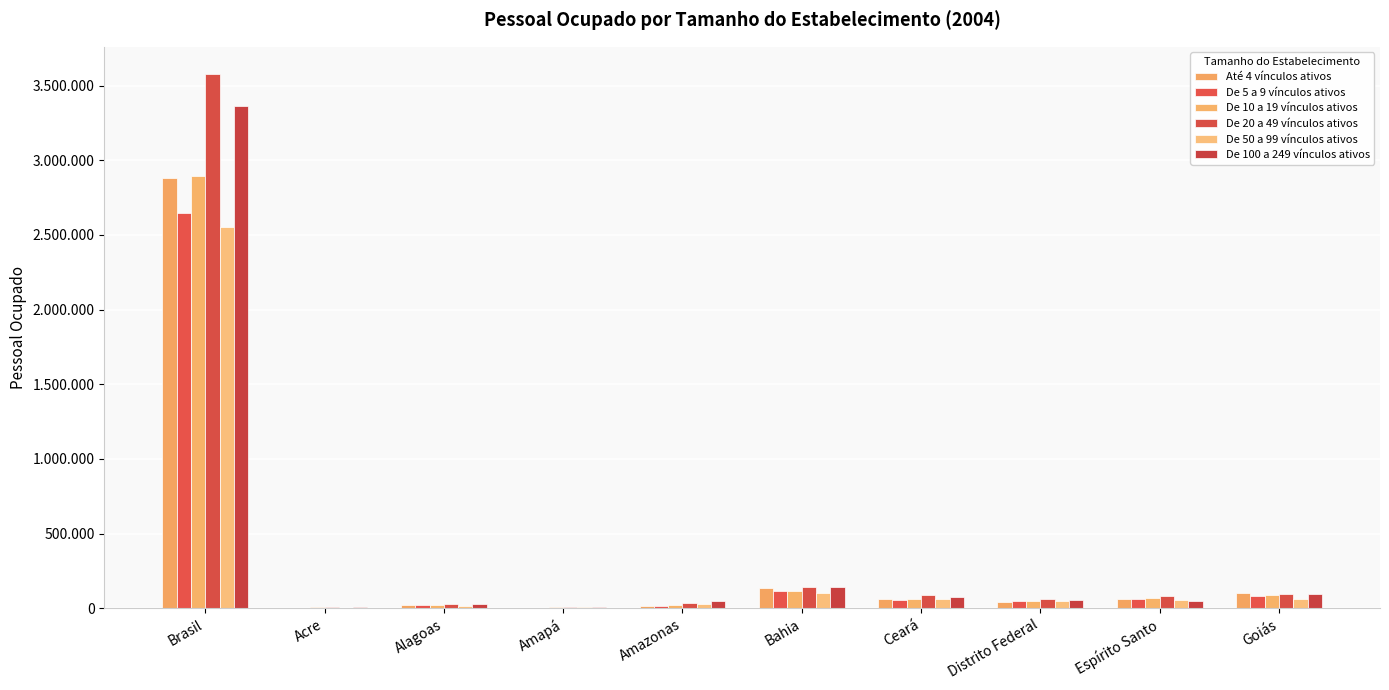

What are all the series names shown in the legend?

Até 4 vínculos ativos, De 5 a 9 vínculos ativos, De 10 a 19 vínculos ativos, De 20 a 49 vínculos ativos, De 50 a 99 vínculos ativos, De 100 a 249 vínculos ativos